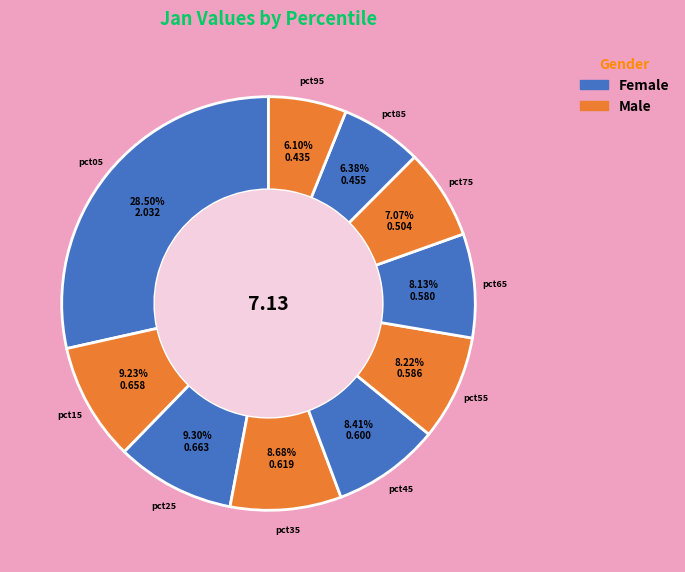

Count the number of slices in the pie.

10